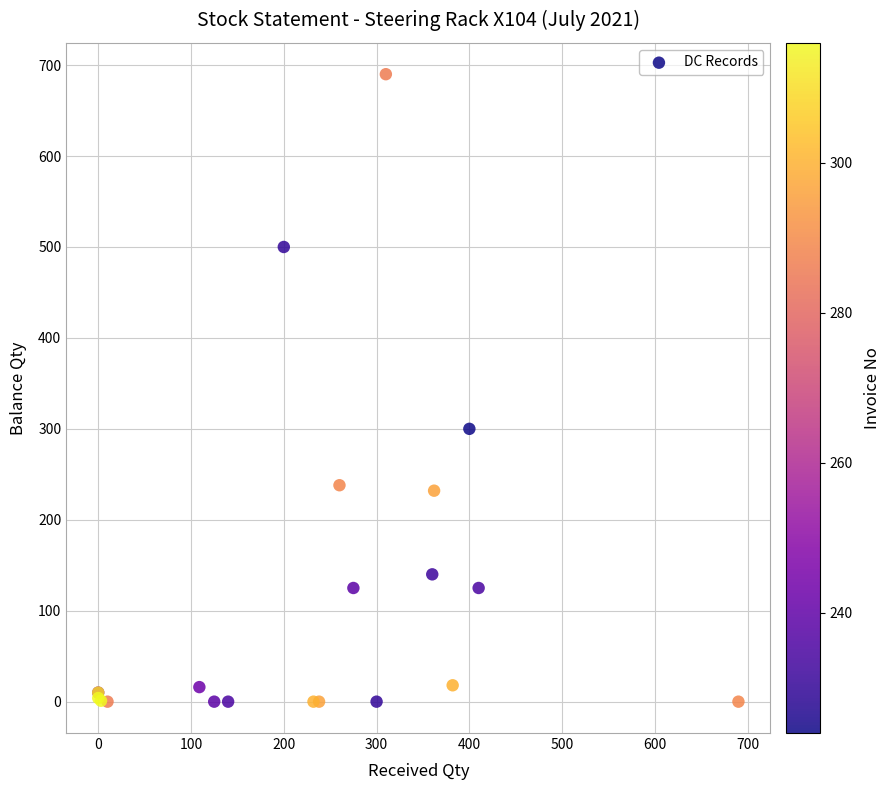

What Y value in the scatter plot is closest to 345?

300